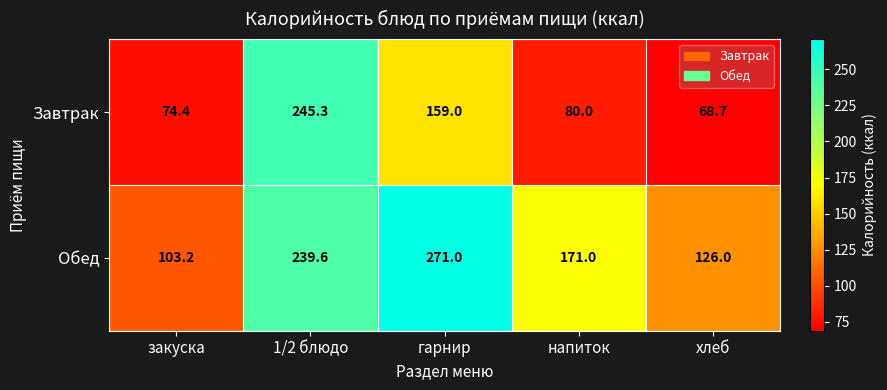

What is the difference between the highest and lowest values at закуска?

28.8